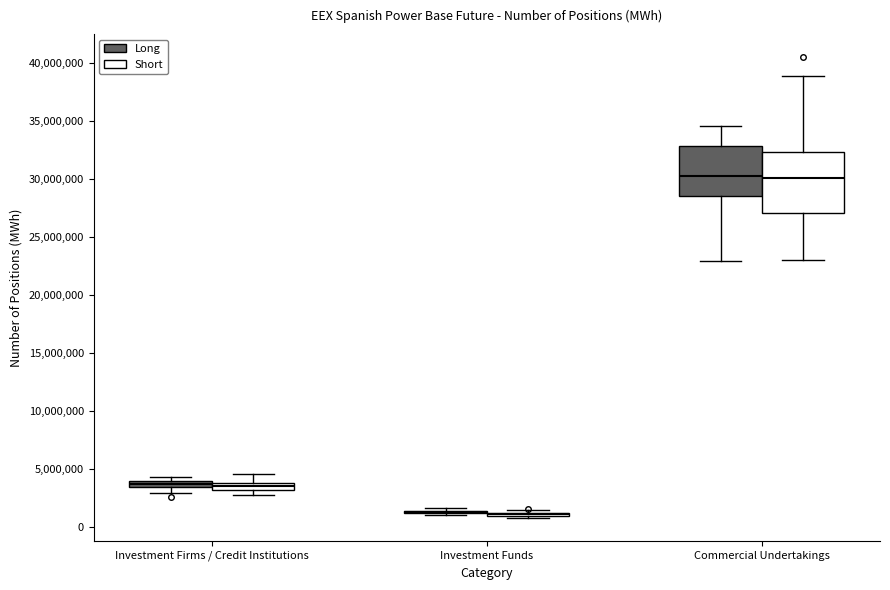

Comparing the boxes themselves (not the whiskers), which one is the tallest?

Commercial Undertakings (Short)